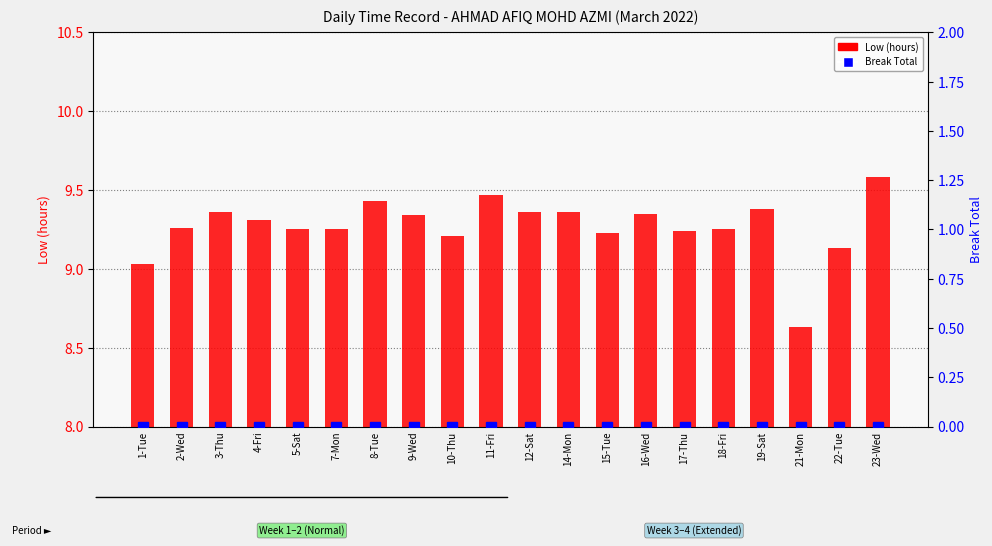

At which category is the sum across all series the highest?

23-Wed